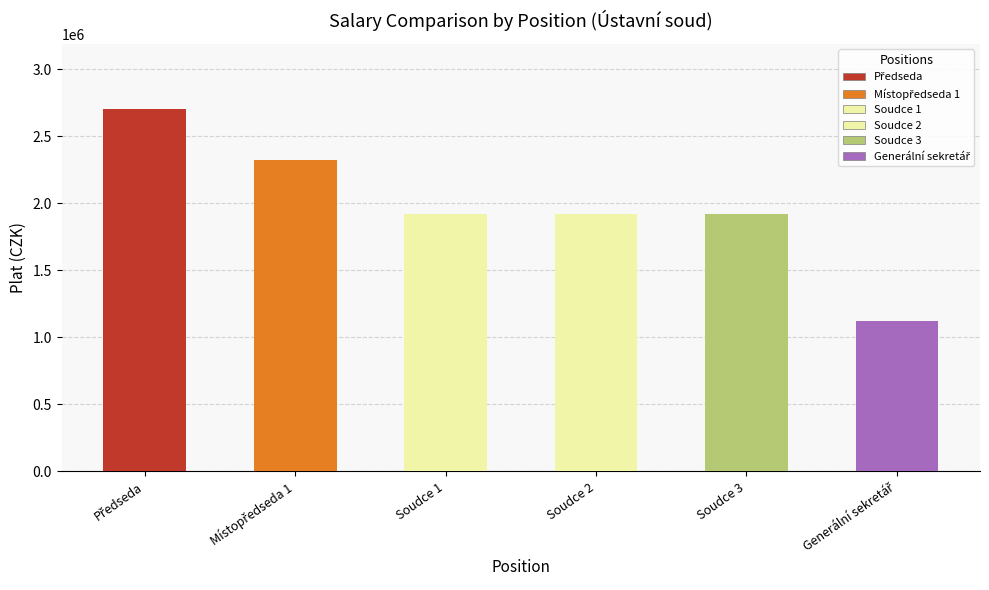

At which category is the sum across all series the highest?

Předseda